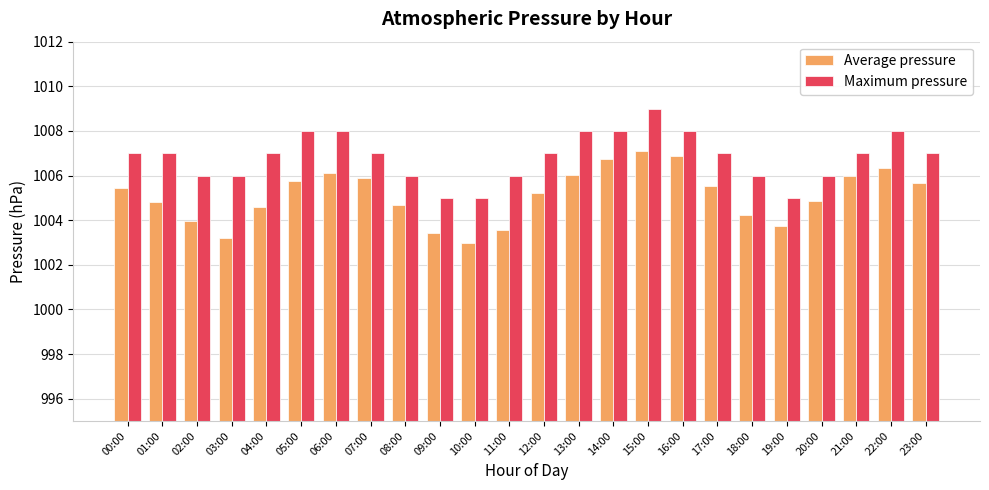

What is the difference between the highest and lowest values at 15:00?

1.9